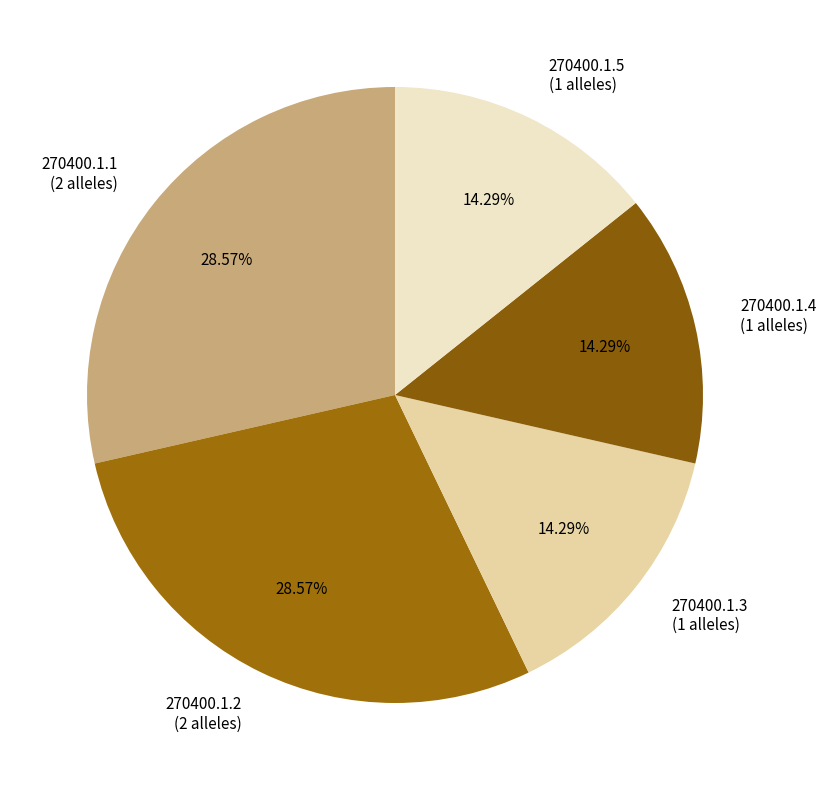

To the nearest percent, what percentage of the pie is 270400.1.4?

14%